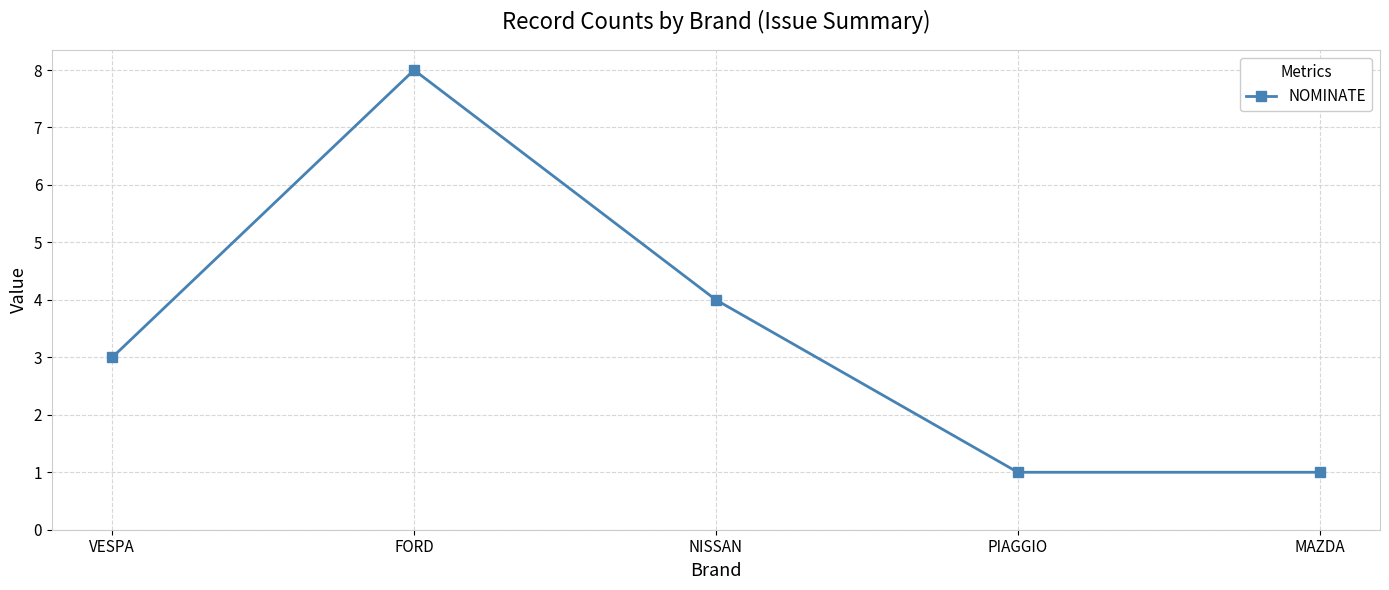

What is the average value?

3